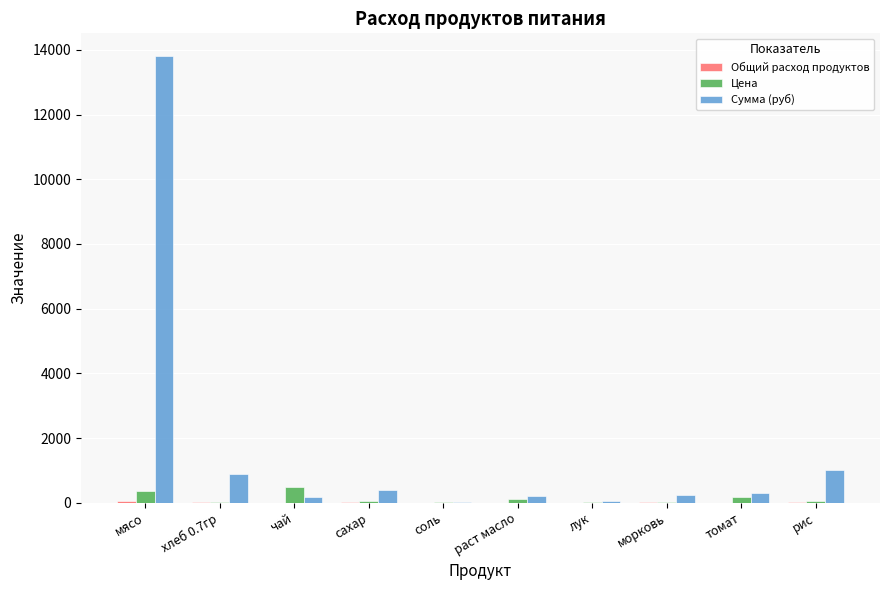

The value of Сумма (руб) at мясо is 13821.5. True or false?

True